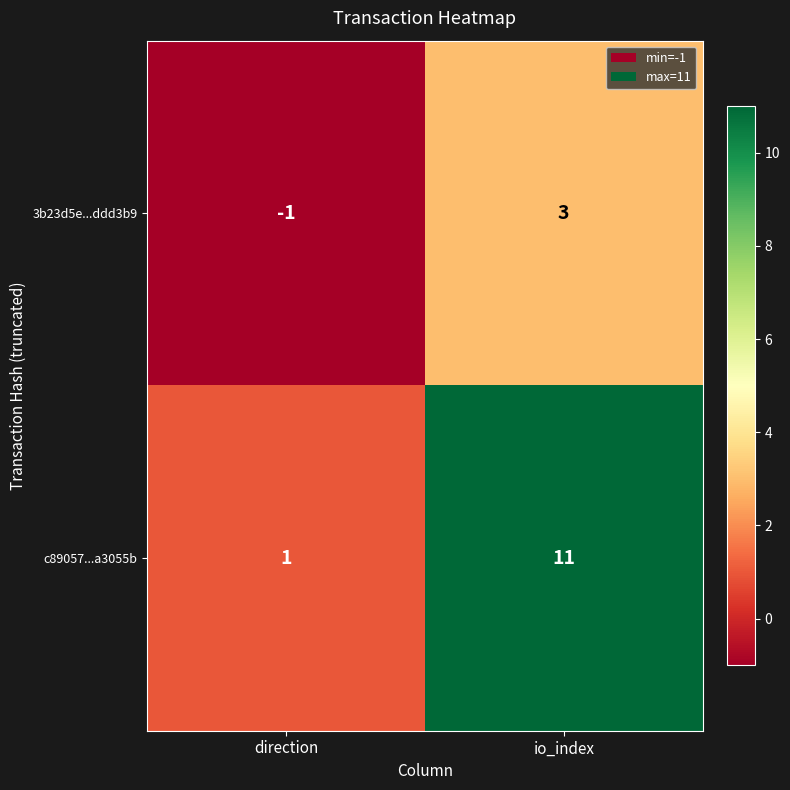

Is the value of 3b23d5e...ddd3b9 at direction greater than the value of c89057...a3055b at io_index?

No